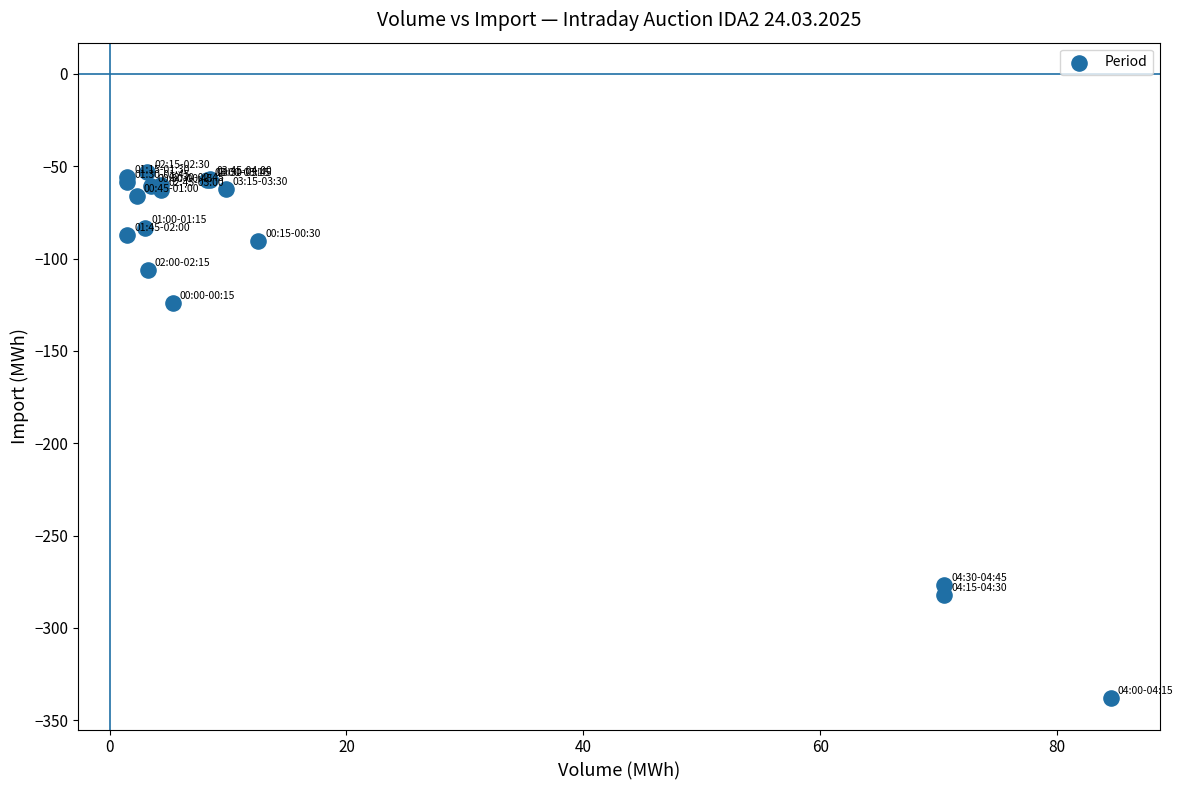

What Y value in the scatter plot is closest to -195?

-124.0